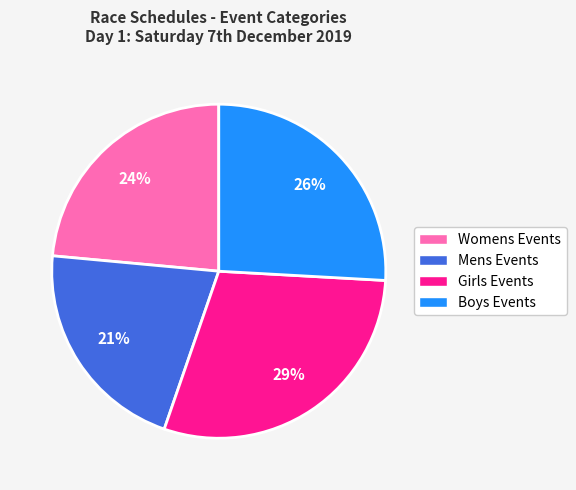

To the nearest percent, what is the difference between the largest and smallest slice percentages?

8%